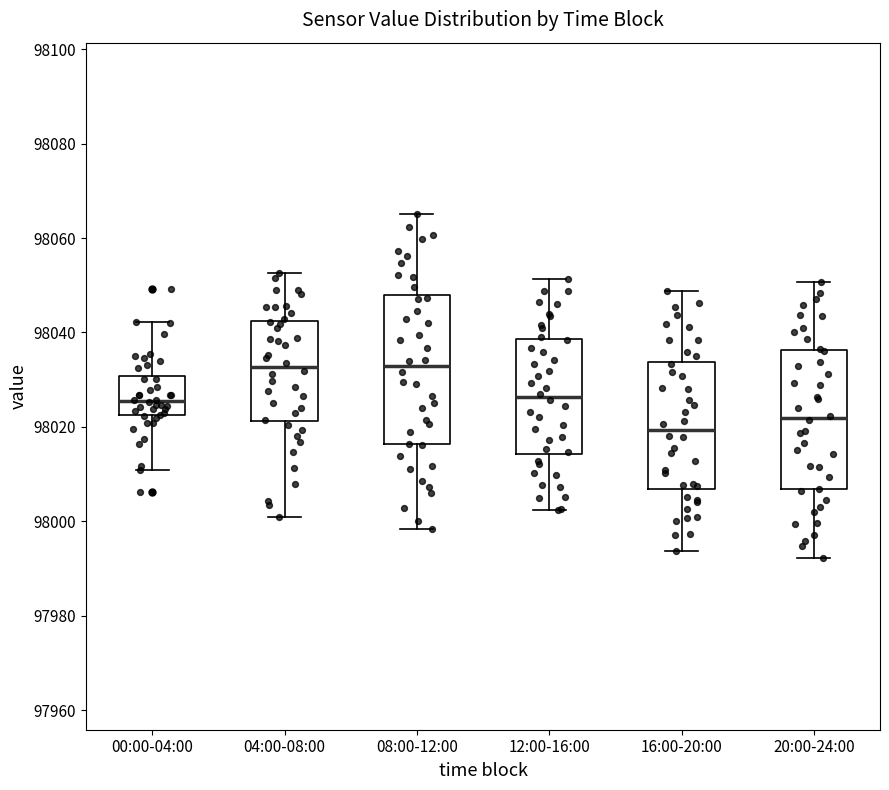

Reading left to right, transcribe this box plot: for each box, give where its median line is, the range the box spans, and where its two whiskers end, as read against the y-axis. The values are not printed on the chart, so give them approximately, as read against the axis.

00:00-04:00: median 98026, box 98022 to 98030, whiskers 98010 to 98042
04:00-08:00: median 98032, box 98022 to 98042, whiskers 98000 to 98052
08:00-12:00: median 98032, box 98016 to 98048, whiskers 97998 to 98066
12:00-16:00: median 98026, box 98014 to 98038, whiskers 98002 to 98052
16:00-20:00: median 98020, box 98006 to 98034, whiskers 97994 to 98048
20:00-24:00: median 98022, box 98006 to 98036, whiskers 97992 to 98050